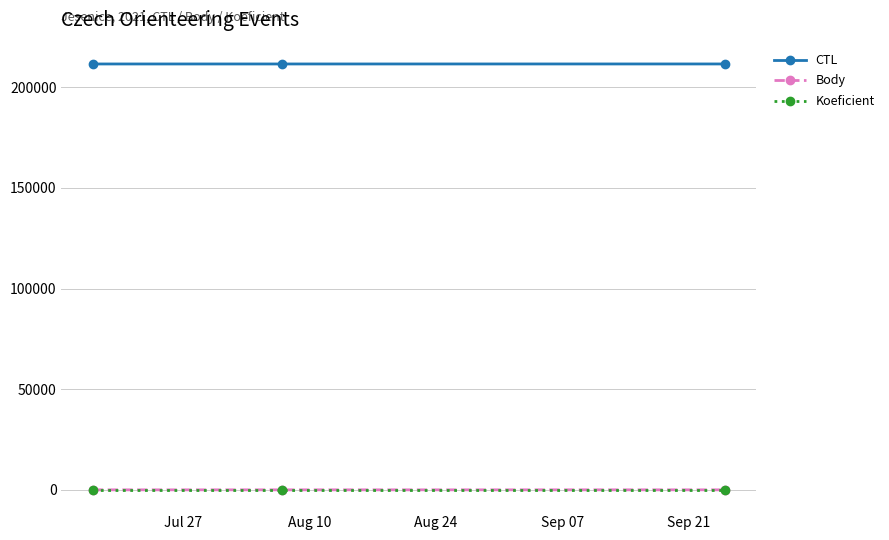

Which series has the largest total across all categories?

CTL